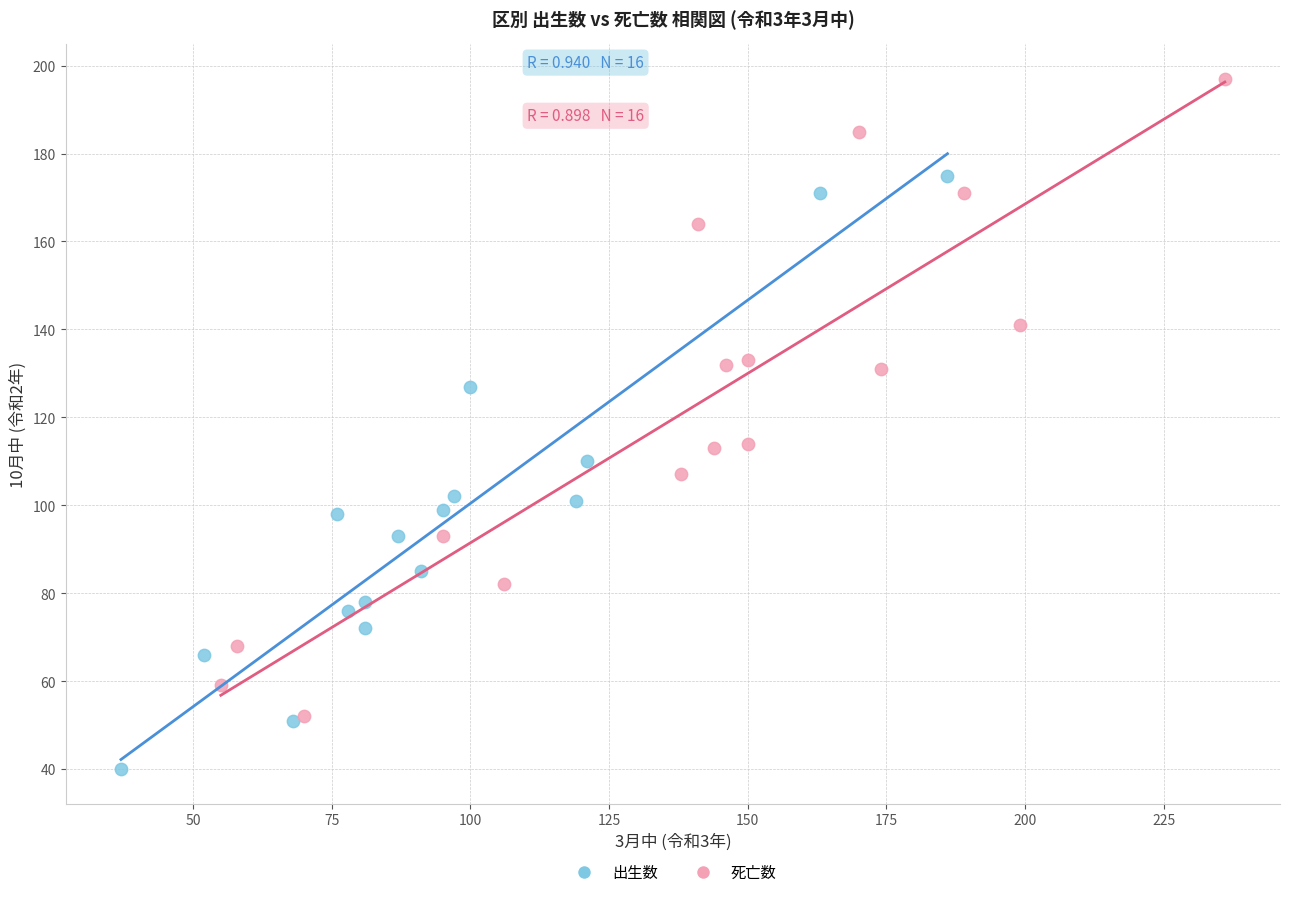

Which series reaches the minimum Y coordinate?

出生数